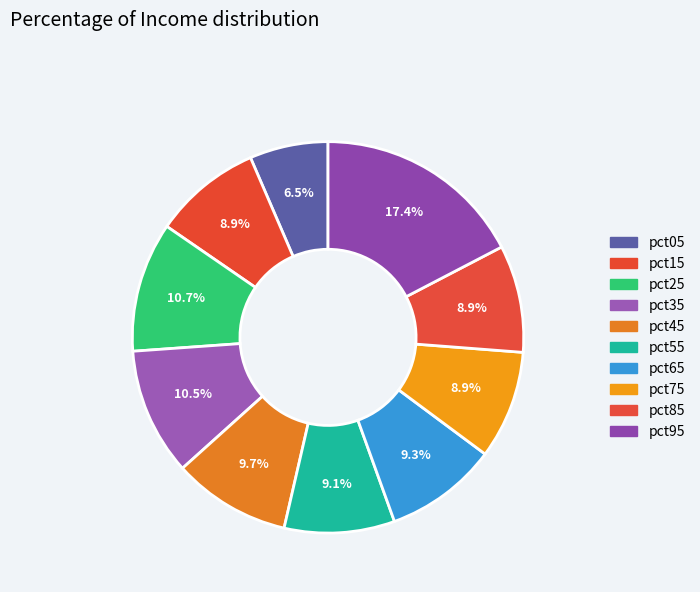

Count the number of slices in the pie.

10